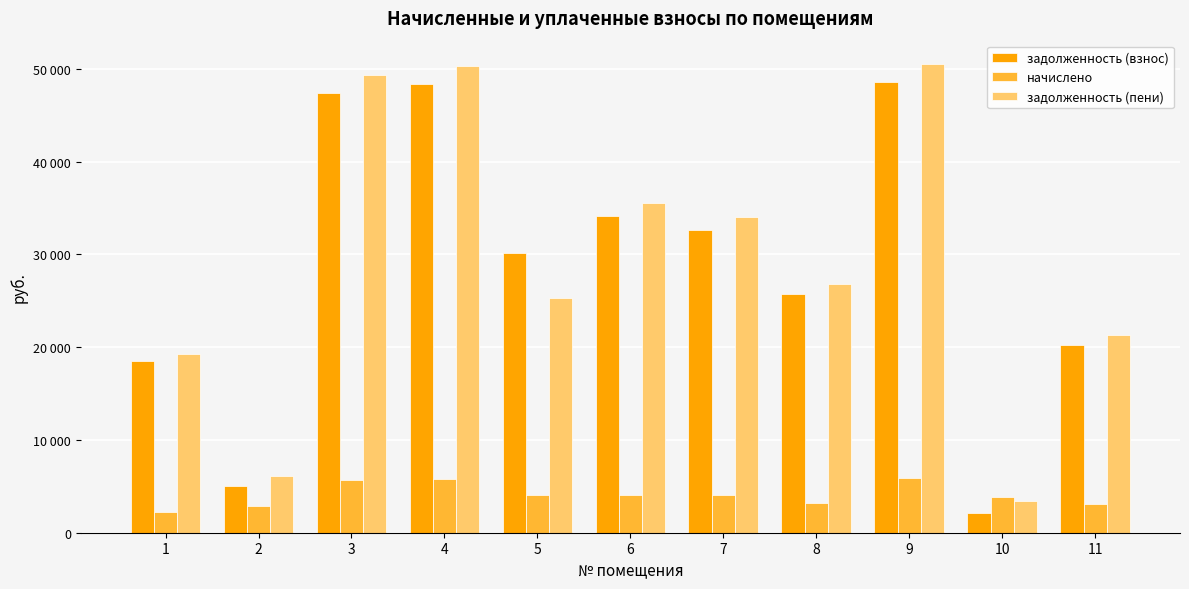

What is the value of the задолженность (взнос) bar at the 3rd from the left?

47392.3